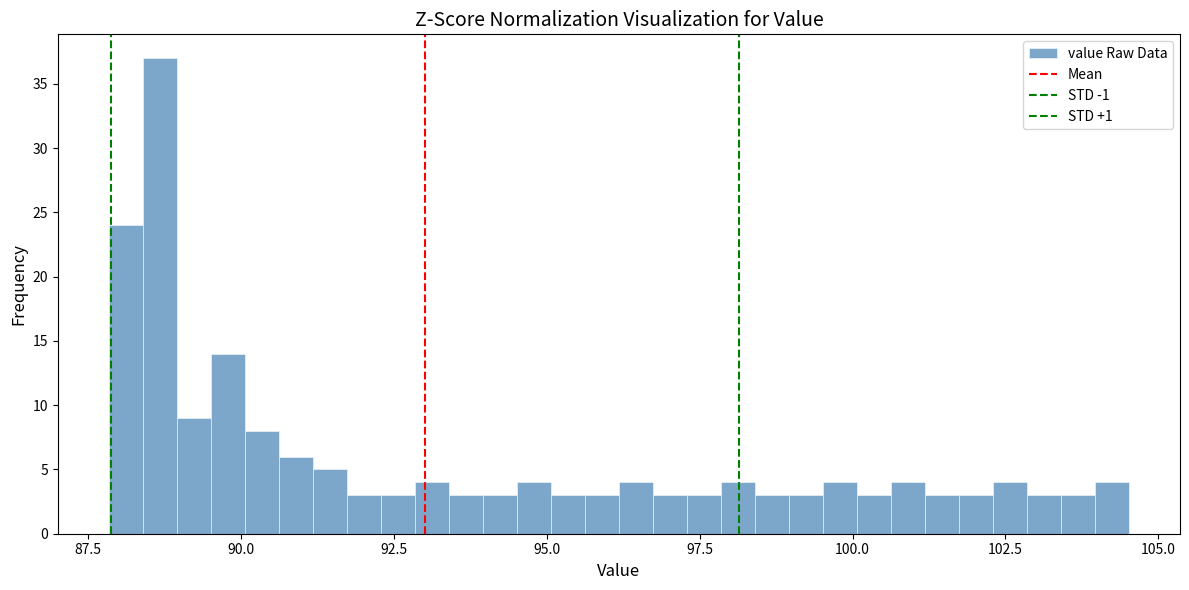

Read against the x-axis, roughly where is the centre of the tallest bar?

88.5